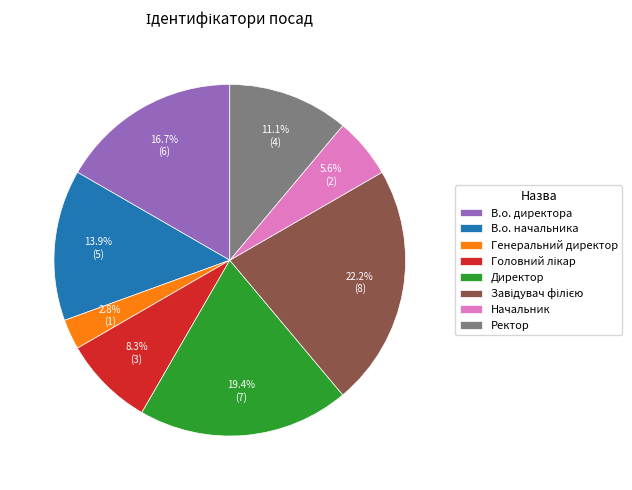

To the nearest percent, what is the average slice percentage?

12%